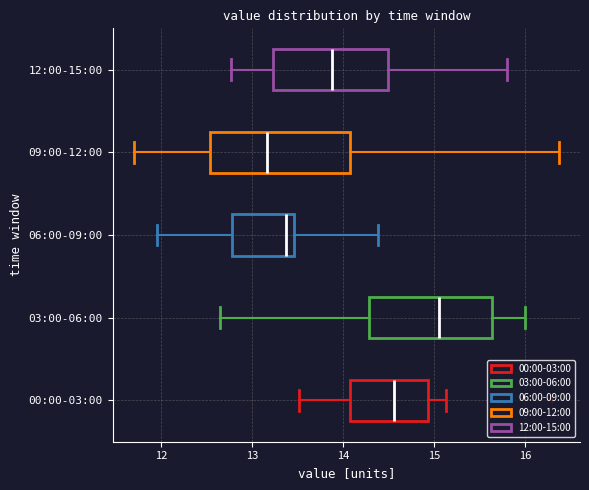

Which box is the widest, from its left edge to its right edge?

09:00-12:00